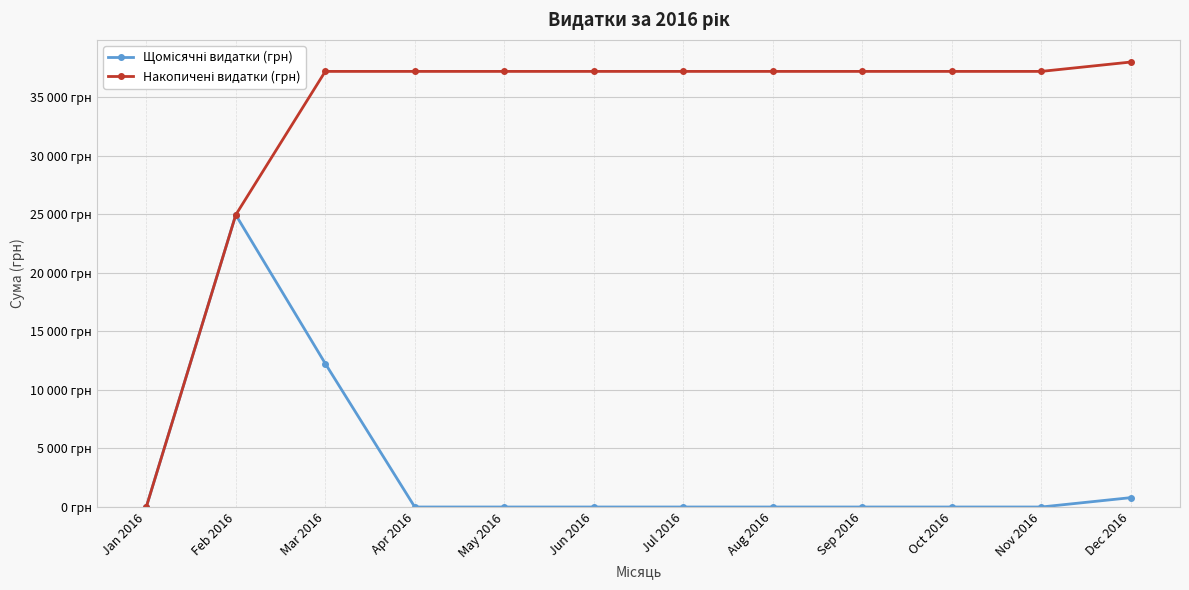

Read the Накопичені видатки (грн) value at Feb 2016.

24962.6